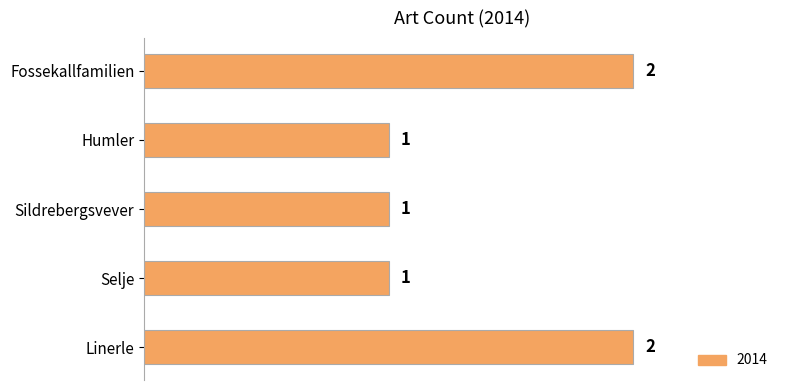

The chart shows a value of 0 at Sildrebergsvever. True or false?

False